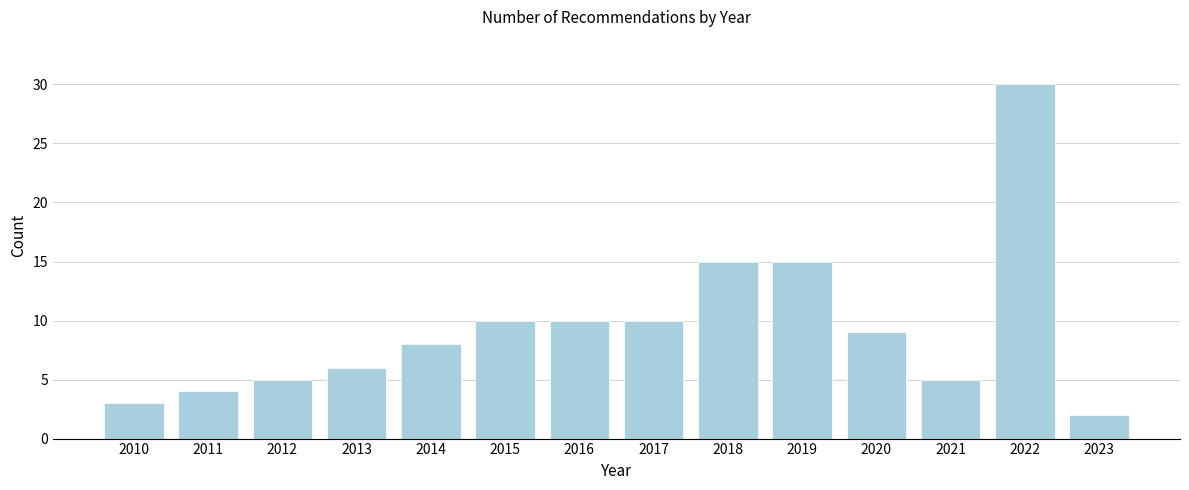

Reading right to left, transcribe all the data shown in this chart.

2023=2	2022=30	2021=5	2020=9	2019=15	2018=15	2017=10	2016=10	2015=10	2014=8	2013=6	2012=5	2011=4	2010=3